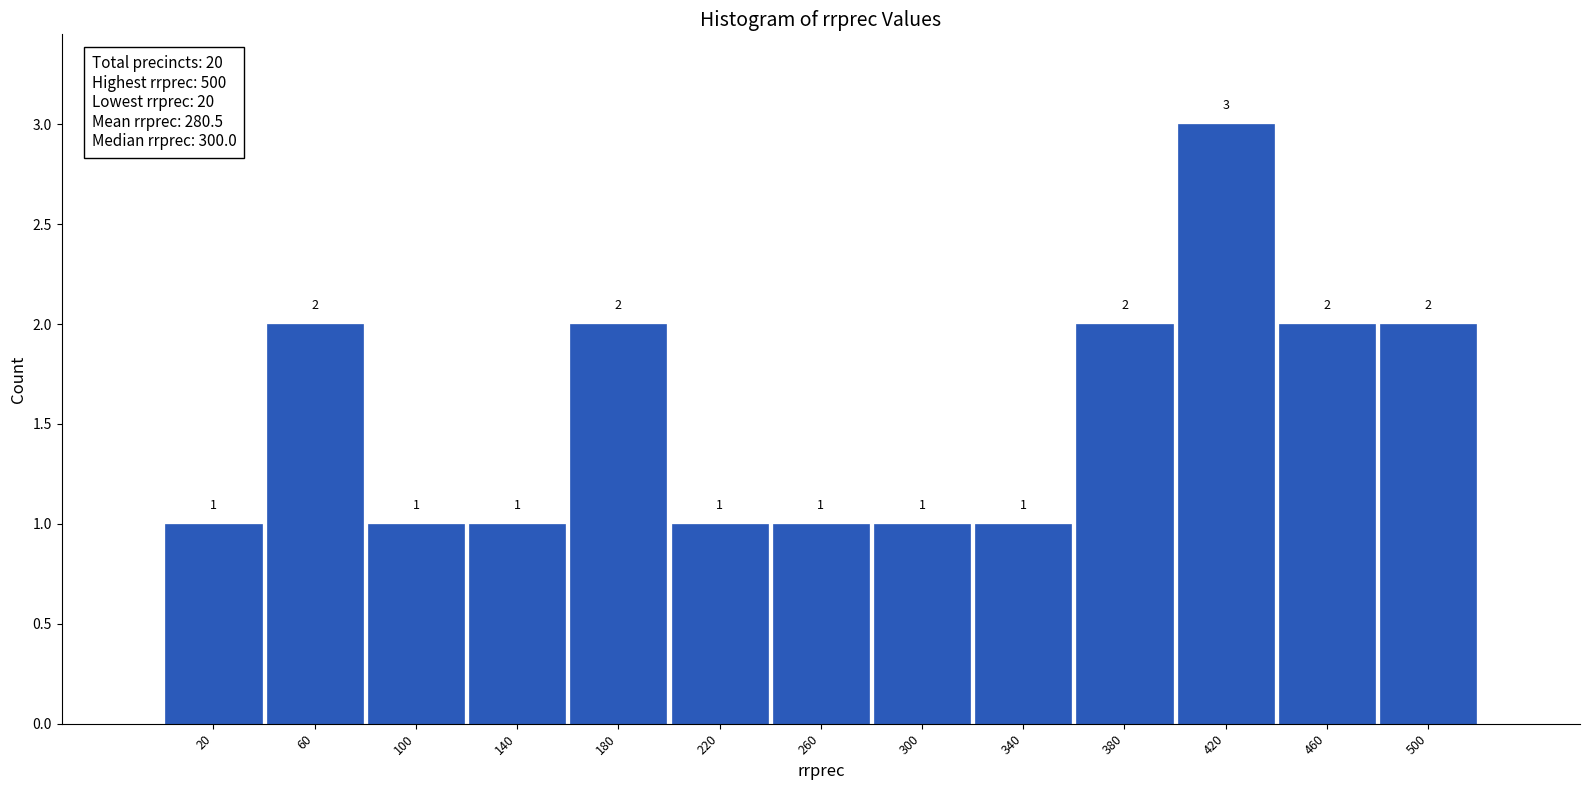

Reading left to right, extract all data points from this chart.

20=1	60=2	100=1	140=1	180=2	220=1	260=1	300=1	340=1	380=2	420=3	460=2	500=2